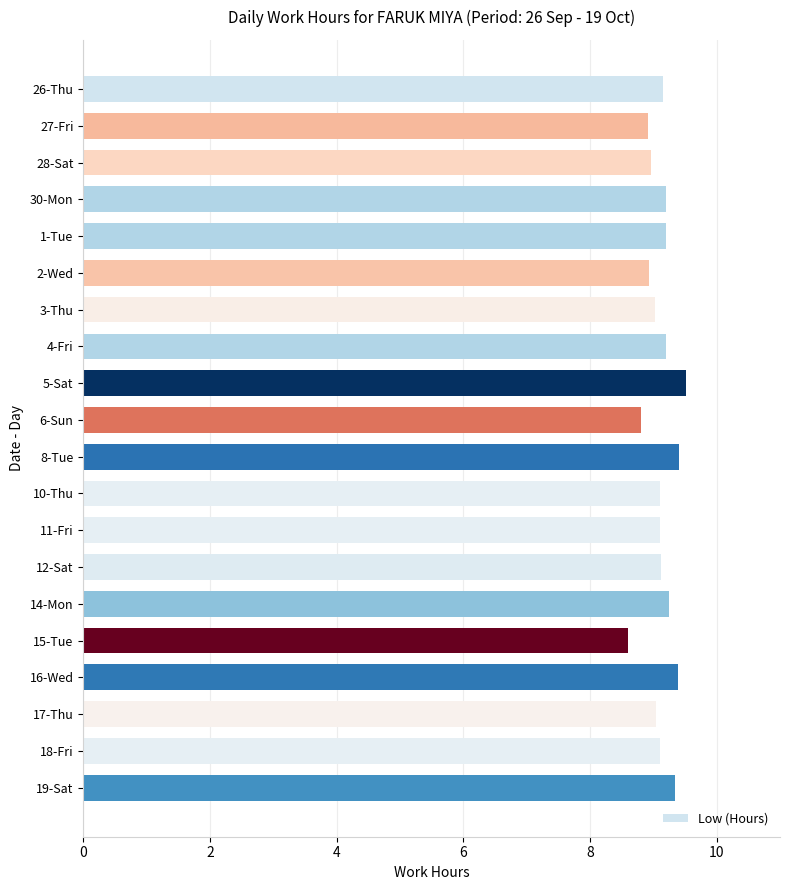

How many distinct data groups are displayed?

1